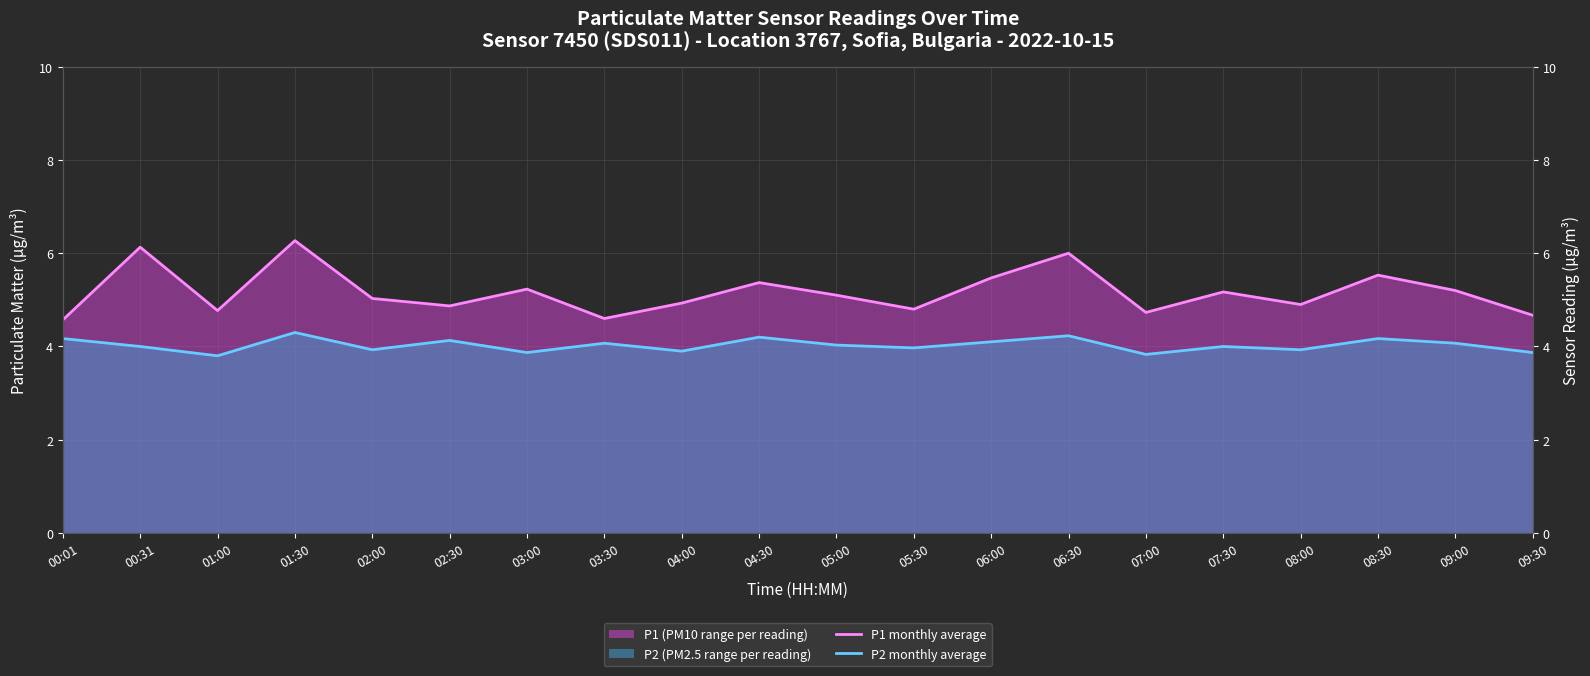

What value does the P2 monthly average series have at 06:00?

4.1